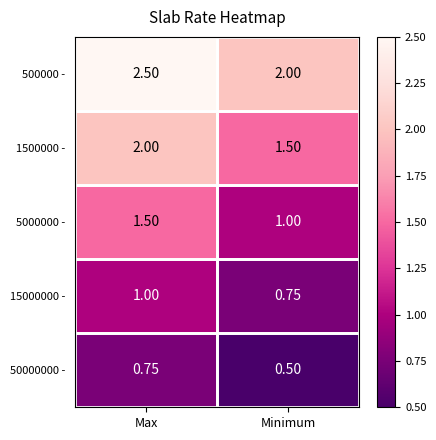

Where is 15000000 - nearest to the value 0?

Minimum